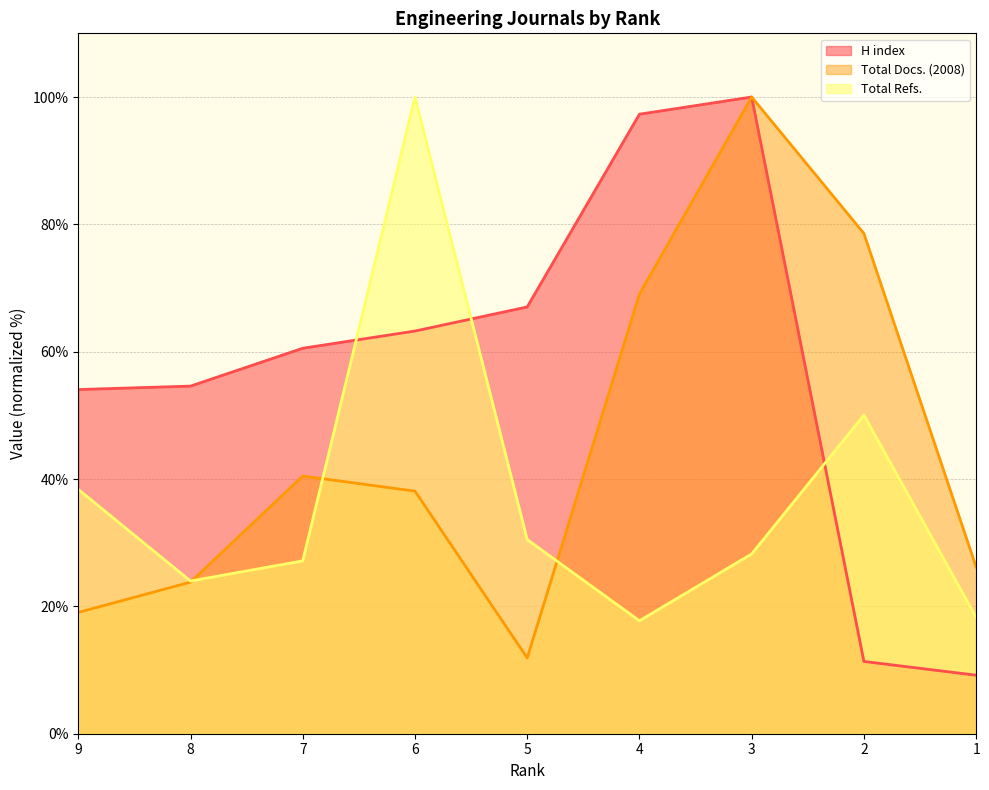

At 9, list the series in order from smallest to largest.

Total Docs. (2008), Total Refs., H index